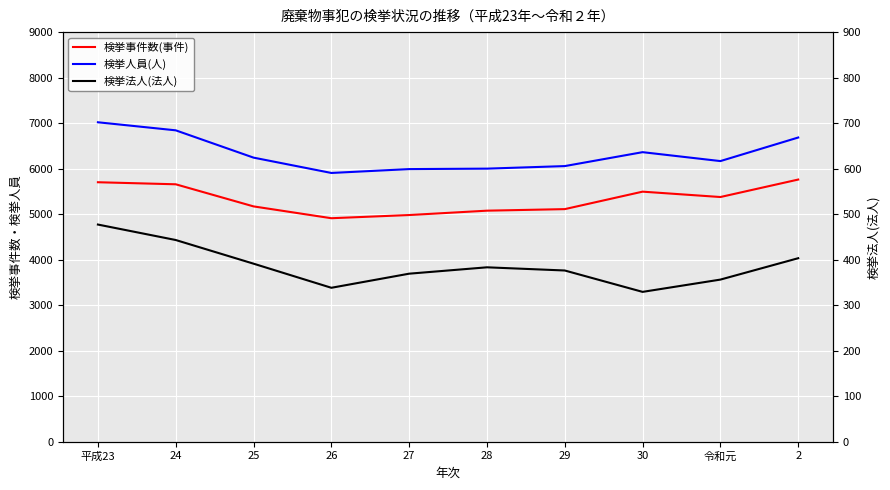

True or false: 検挙人員(人) and 検挙法人(法人) cross at least once.

False